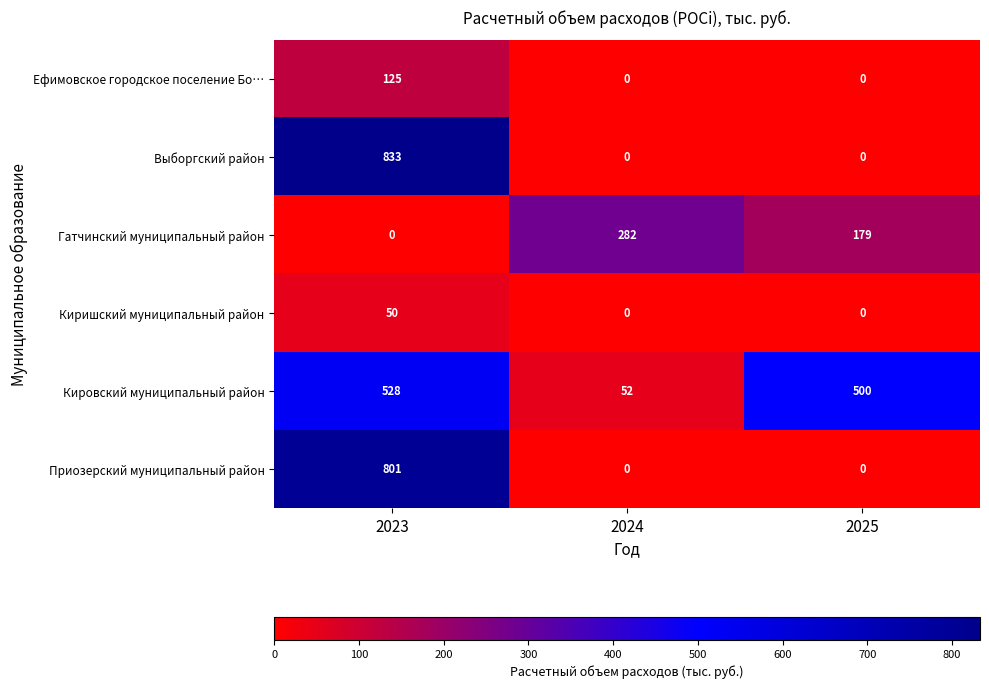

At which category is the sum across all series the highest?

2023